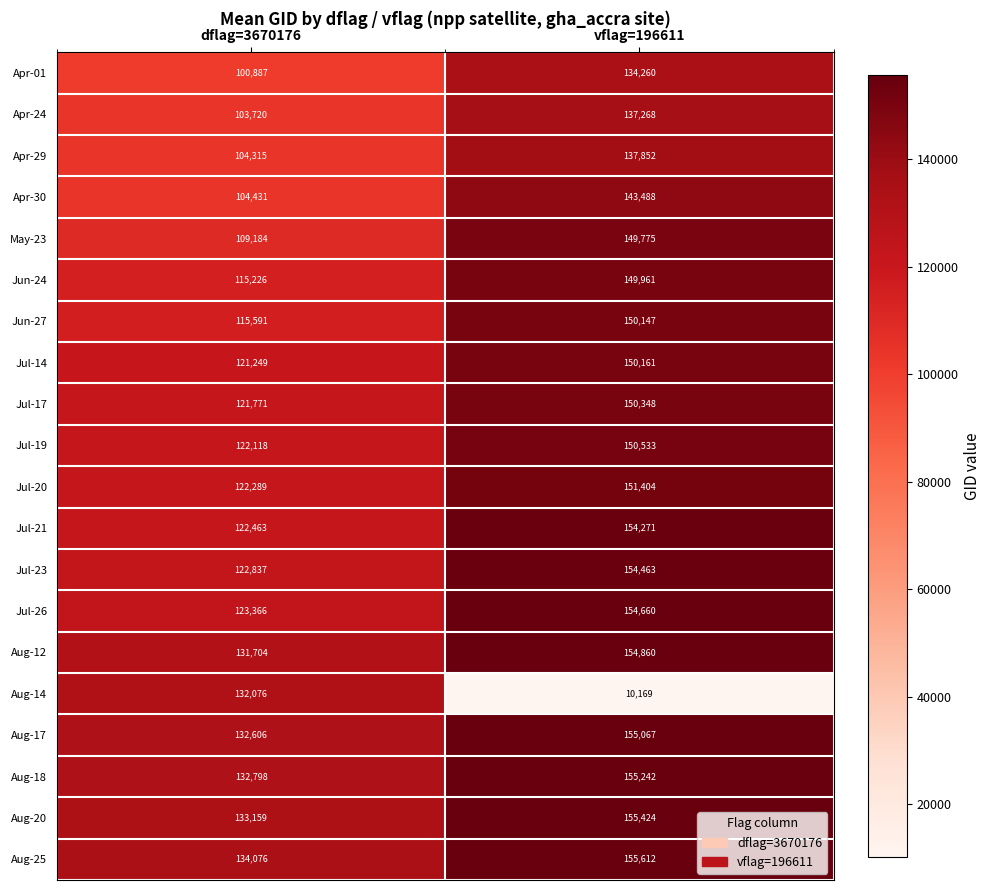

The Apr-29 series shows 144078 at dflag=3670176. True or false?

False